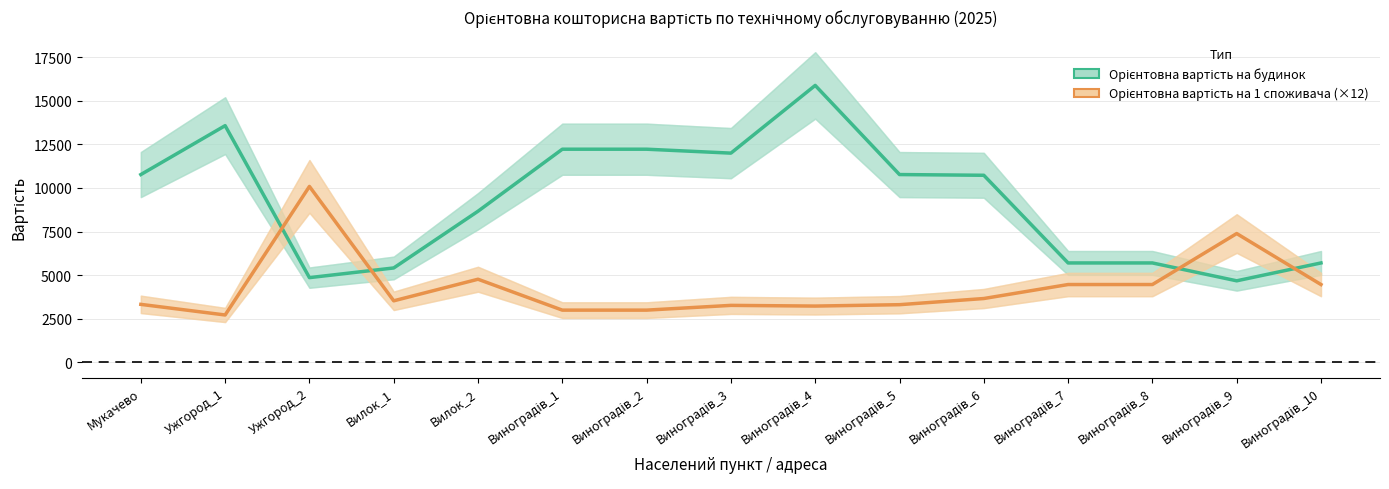

Is the value of Орієнтовна вартість на будинок at Виноградів_5 greater than the value of Орієнтовна вартість на 1 споживача (×12) at Ужгород_1?

Yes